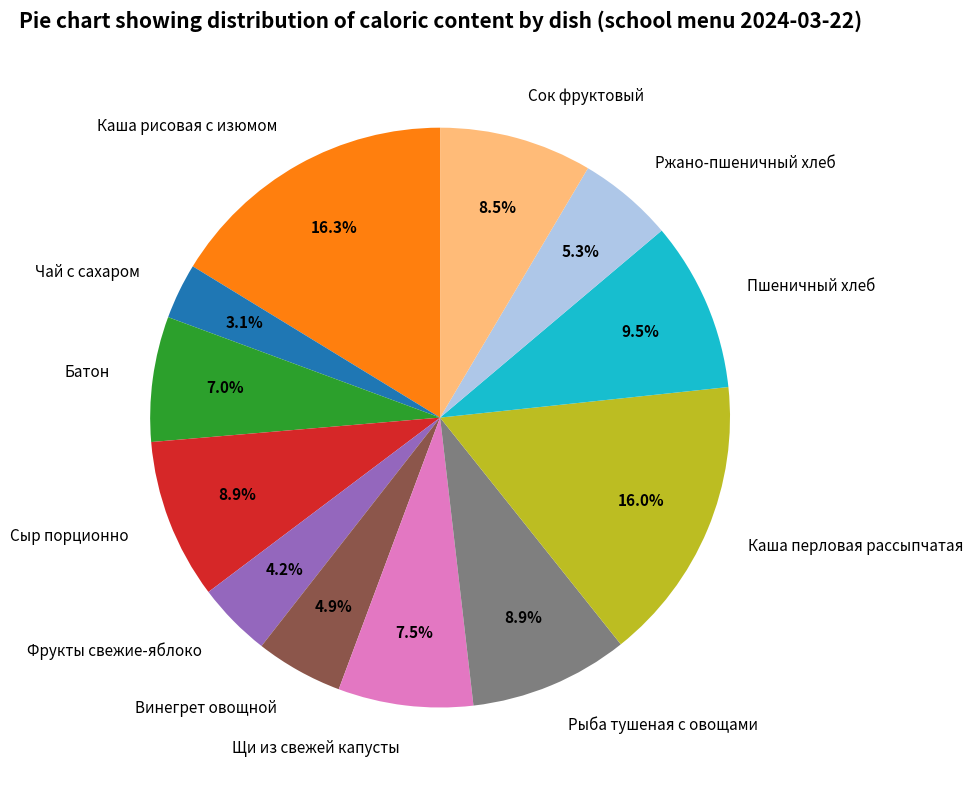

Does Рыба тушеная с овощами represent more than half of the total?

No